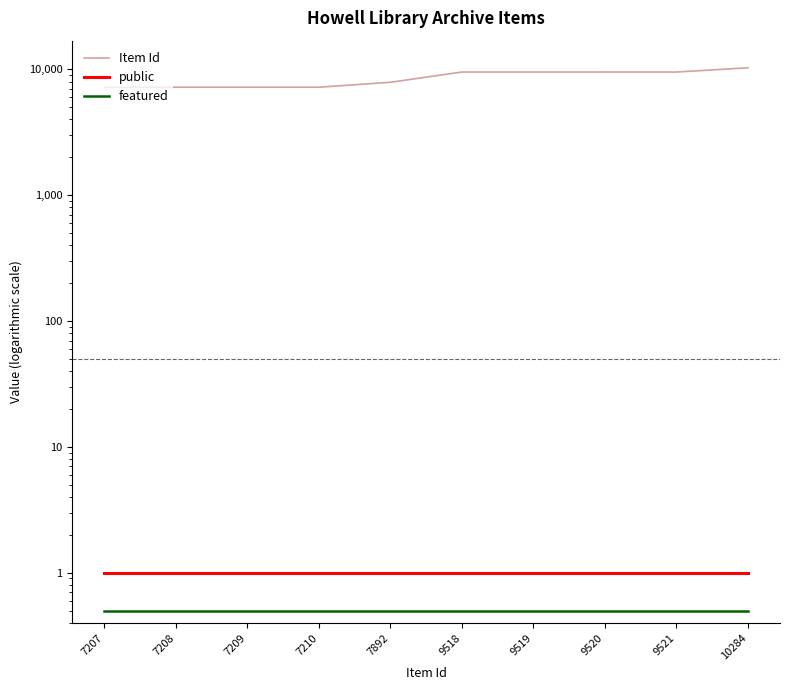

True or false: featured has more than 0 points higher than both neighbors.

False